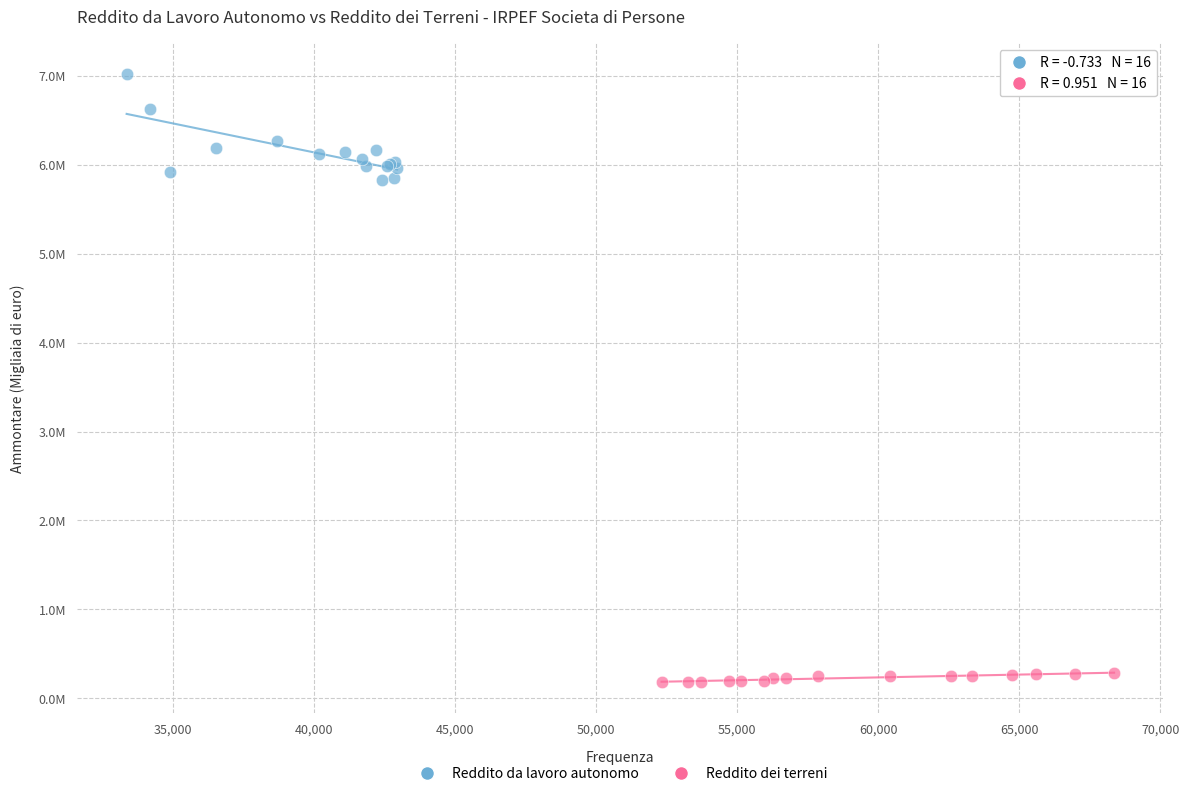

What are all the series names shown in the legend?

Reddito da lavoro autonomo, Reddito dei terreni